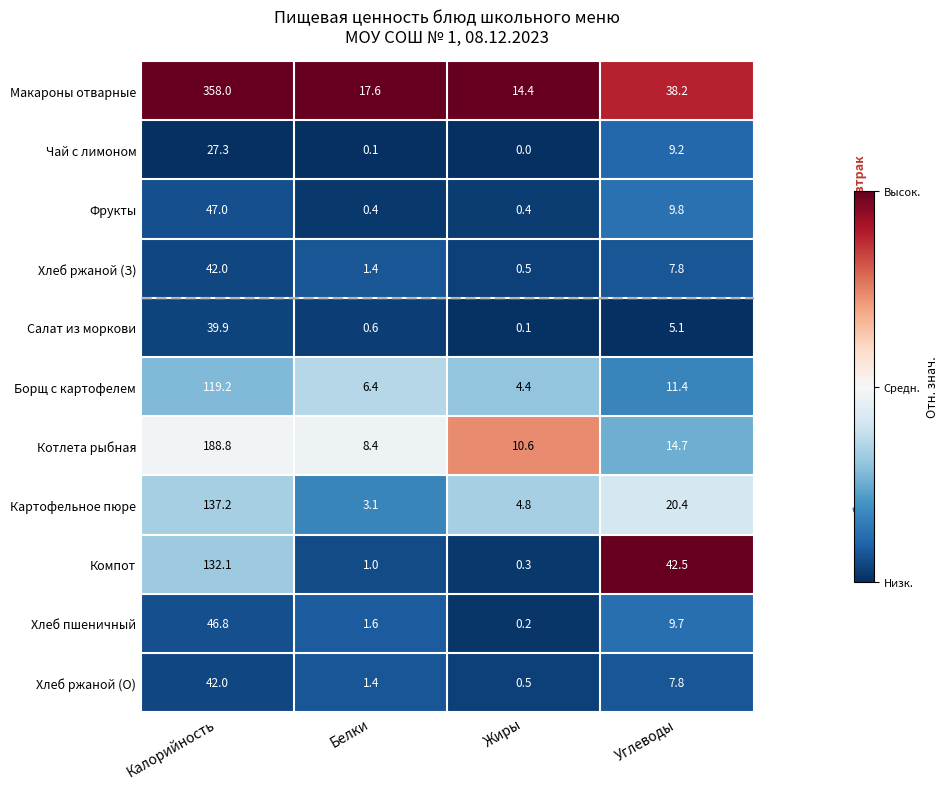

List the labels in order of Хлеб пшеничный value, smallest first.

Жиры, Белки, Углеводы, Калорийность